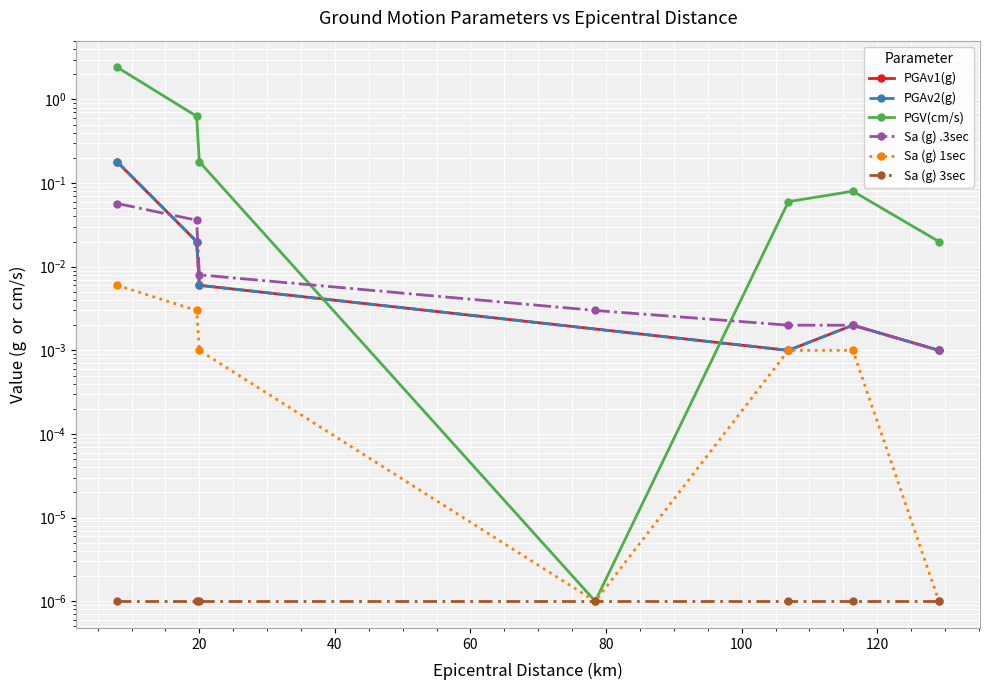

What is the difference between the maximum and minimum values in the Sa (g) .3sec series?

0.1